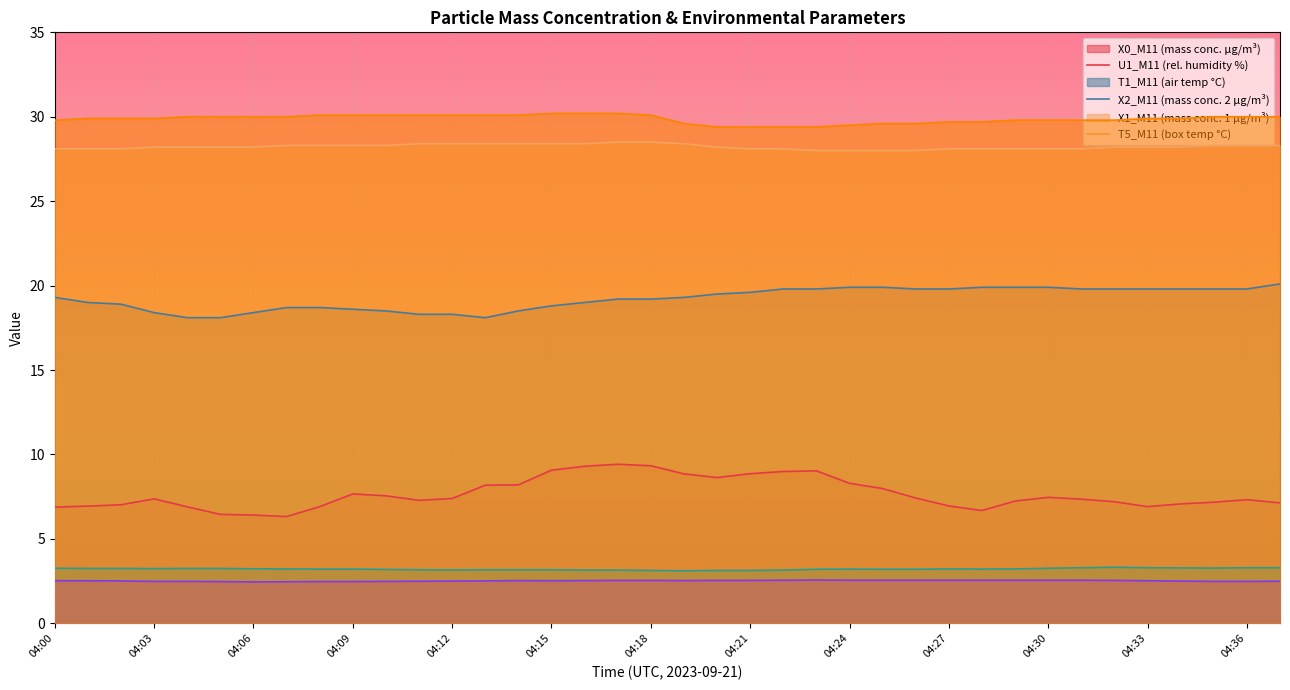

Reading left to right, list all the values displayed in this chart.

X0_M11: 6.9	6.9	7.0	7.4	6.9	6.5	6.4	6.3	6.9	7.7	7.5	7.3	7.4	8.2	8.2	9.1	9.3	9.4	9.3	8.8	8.6	8.9	9.0	9.0	8.3	8.0	7.4	7.0	6.7	7.2	7.5	7.3	7.2	6.9	7.1	7.2	7.3	7.1
U1_M11: 19.3	19.0	18.9	18.4	18.1	18.1	18.4	18.7	18.7	18.6	18.5	18.3	18.3	18.1	18.5	18.8	19.0	19.2	19.2	19.3	19.5	19.6	19.8	19.8	19.9	19.9	19.8	19.8	19.9	19.9	19.9	19.8	19.8	19.8	19.8	19.8	19.8	20.1
T1_M11: 28.1	28.1	28.1	28.2	28.2	28.2	28.2	28.3	28.3	28.3	28.3	28.4	28.4	28.4	28.4	28.4	28.4	28.5	28.5	28.4	28.2	28.1	28.1	28.0	28.0	28.0	28.0	28.1	28.1	28.1	28.1	28.1	28.2	28.2	28.2	28.3	28.3	28.3
X2_M11: 3.3	3.2	3.2	3.2	3.2	3.2	3.2	3.2	3.2	3.2	3.2	3.2	3.2	3.2	3.2	3.2	3.1	3.1	3.1	3.1	3.1	3.1	3.1	3.2	3.2	3.2	3.2	3.2	3.2	3.2	3.3	3.3	3.3	3.3	3.3	3.3	3.3	3.3
X1_M11: 2.5	2.5	2.5	2.5	2.5	2.5	2.5	2.5	2.5	2.5	2.5	2.5	2.5	2.5	2.5	2.5	2.5	2.5	2.5	2.5	2.5	2.5	2.5	2.6	2.5	2.5	2.5	2.5	2.5	2.5	2.5	2.5	2.5	2.5	2.5	2.5	2.5	2.5
T5_M11: 29.8	29.9	29.9	29.9	30.0	30.0	30.0	30.0	30.1	30.1	30.1	30.1	30.1	30.1	30.1	30.2	30.2	30.2	30.1	29.6	29.4	29.4	29.4	29.4	29.5	29.6	29.6	29.7	29.7	29.8	29.8	29.8	29.8	29.9	29.9	30.0	30.0	30.0